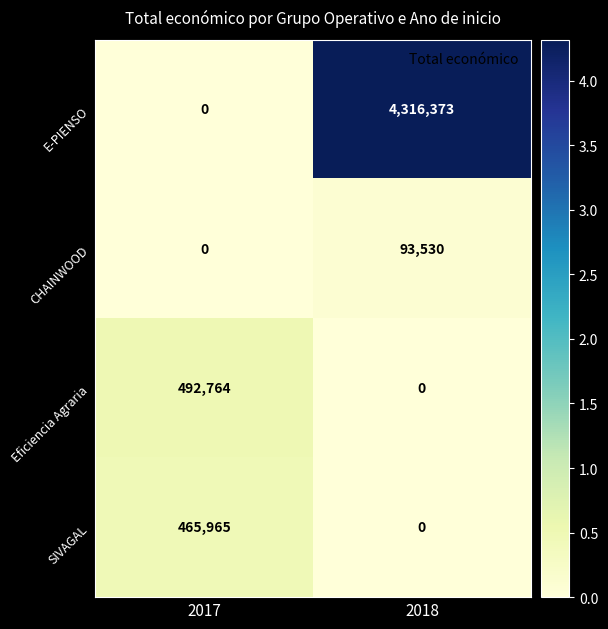

What is the difference between the Eficiencia Agraria values at 2017 and 2018?

492764